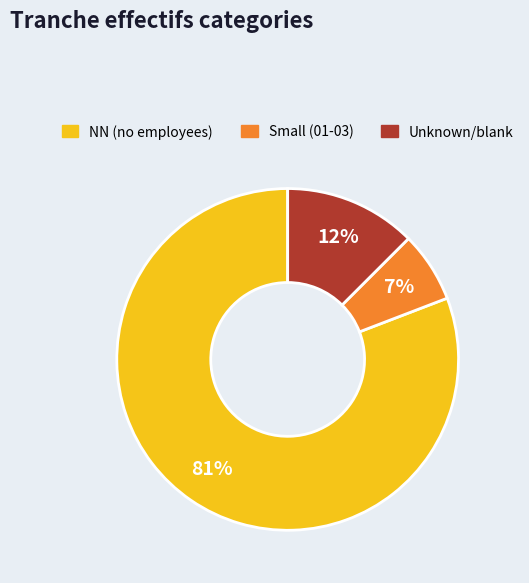

Rank the categories by value from lowest to highest.

Small (01-03), Unknown/blank, NN (no employees)